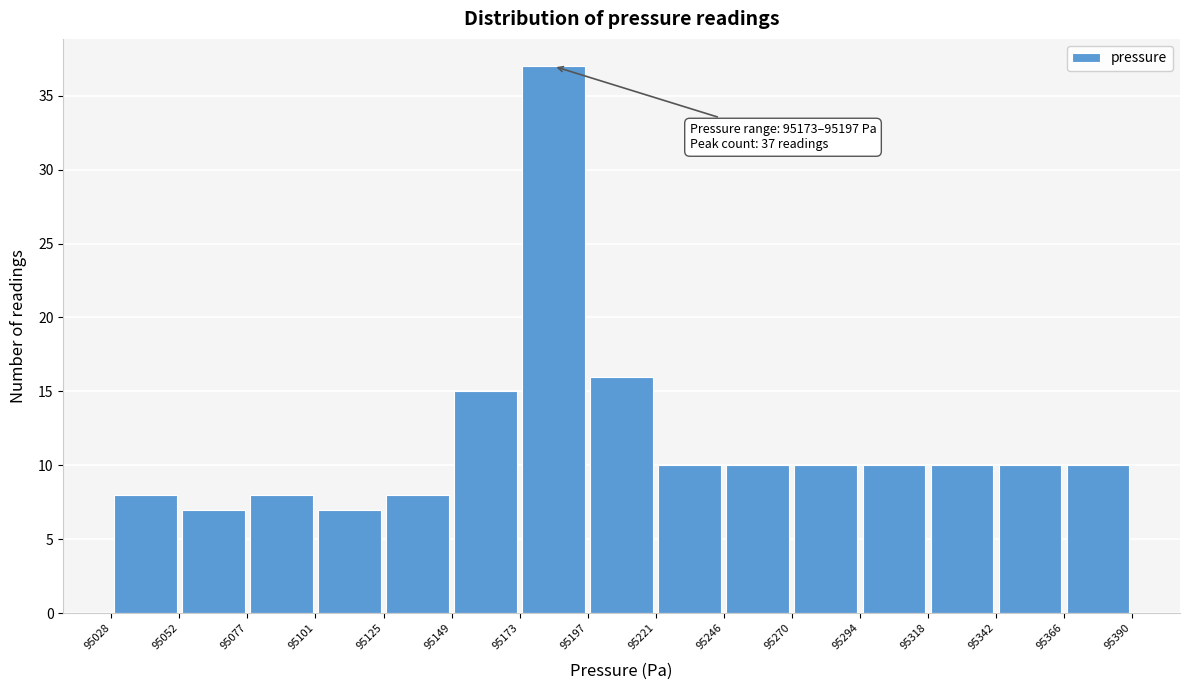

Over which range of the x-axis is the bar tallest?

95173 to 95197